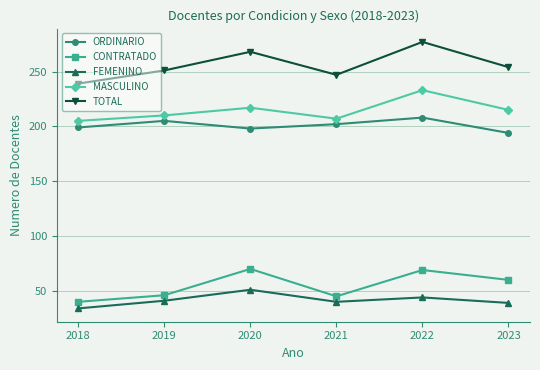

What is the value of the ORDINARIO point at the 3rd from the left?

198